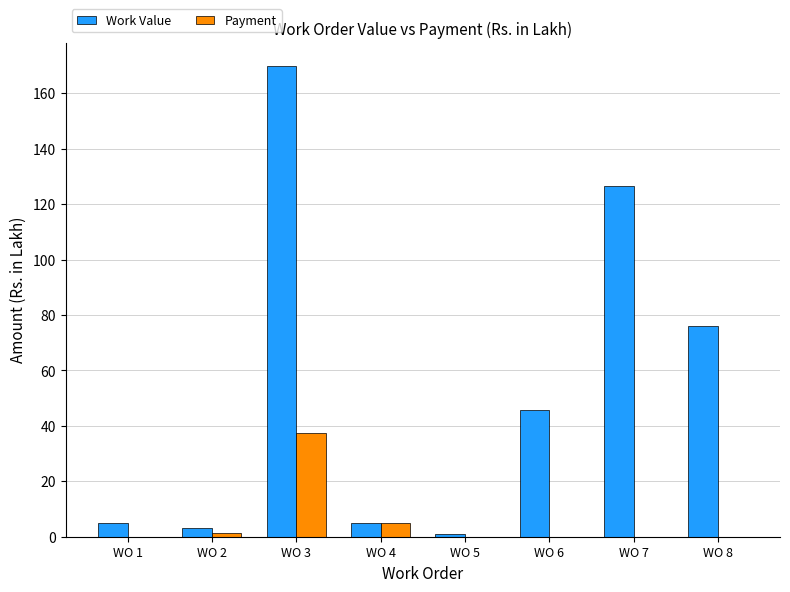

Which category has the highest value in the Payment series?

WO 3